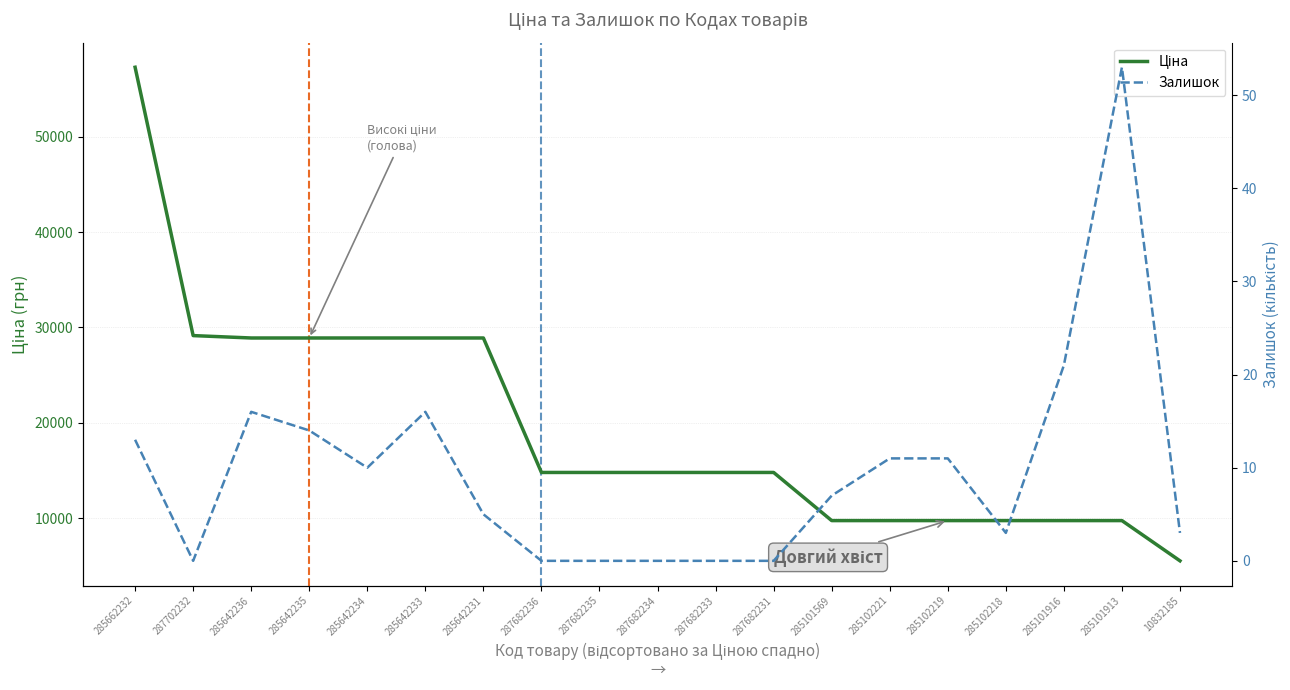

Is the value of Залишок at 287682231 greater than the value of Ціна at 287682234?

No